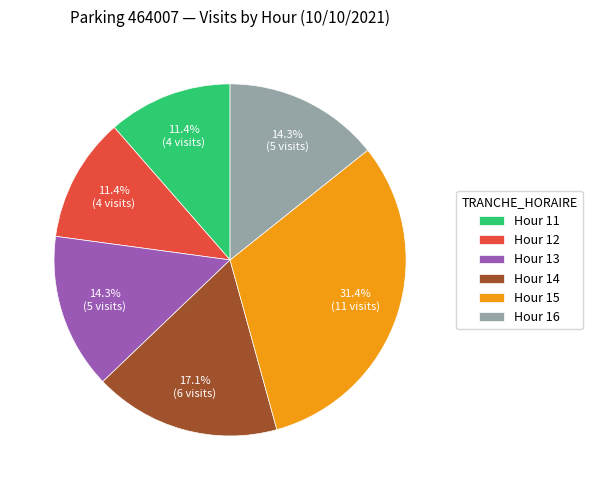

Which category has the biggest portion of the pie?

Hour 15